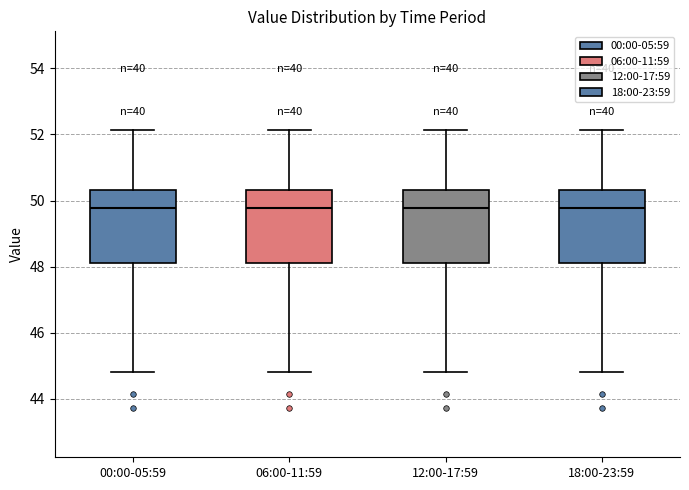

Reading left to right, read every box against the y-axis: the position of its median line, the range the box covers, and the ends of its whiskers. The values are not printed on the chart, so give them approximately, as read against the axis.

00:00-05:59: median 49.8, box 48.0 to 50.4, whiskers 44.8 to 52.2
06:00-11:59: median 49.8, box 48.0 to 50.4, whiskers 44.8 to 52.2
12:00-17:59: median 49.8, box 48.0 to 50.4, whiskers 44.8 to 52.2
18:00-23:59: median 49.8, box 48.0 to 50.4, whiskers 44.8 to 52.2